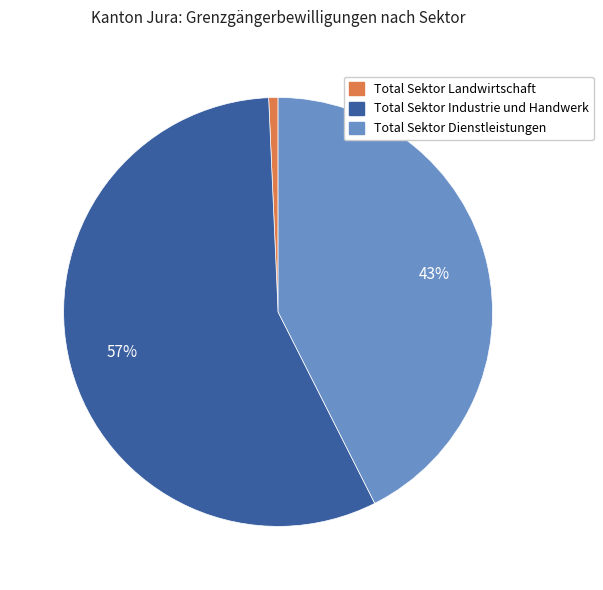

Which slice represents more than half of the pie?

Total Sektor Industrie und Handwerk